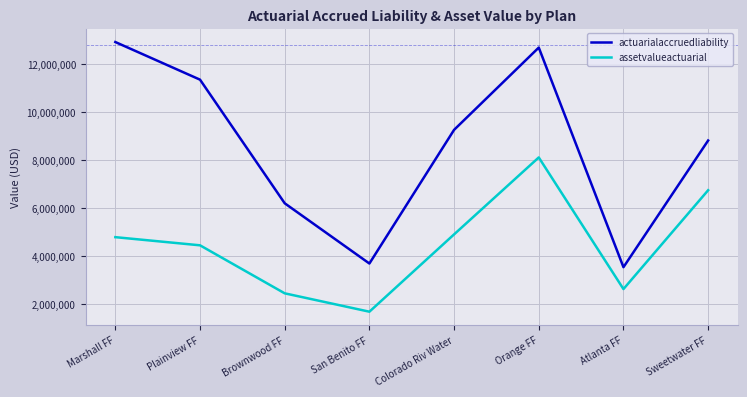

Reading left to right, list all the values displayed in this chart.

actuarialaccruedliability: 12917833	11352123	6207931	3701218	9263667	12687217	3548734	8819988
assetvalueactuarial: 4797946	4458483	2460557	1696067	4913636	8115580	2638258	6750626